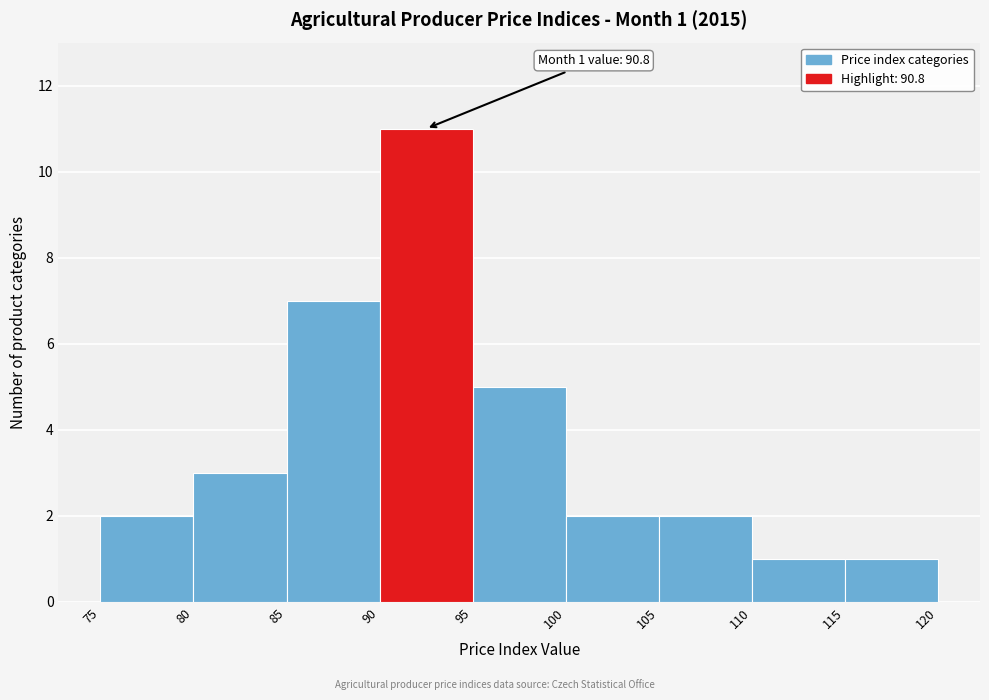

Over which range of the x-axis is the bar tallest?

90 to 95